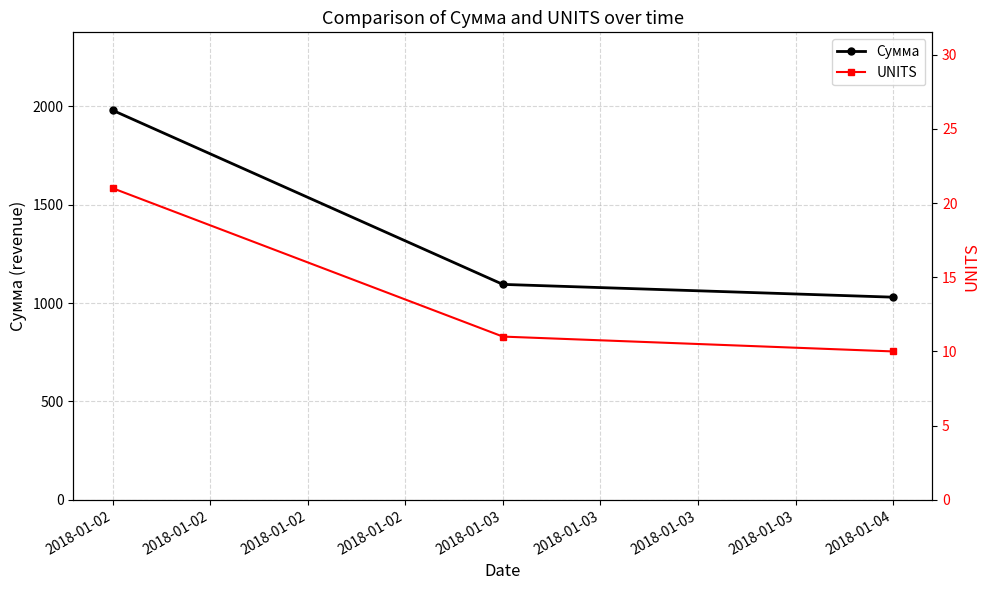

How many lines are shown in the chart?

2